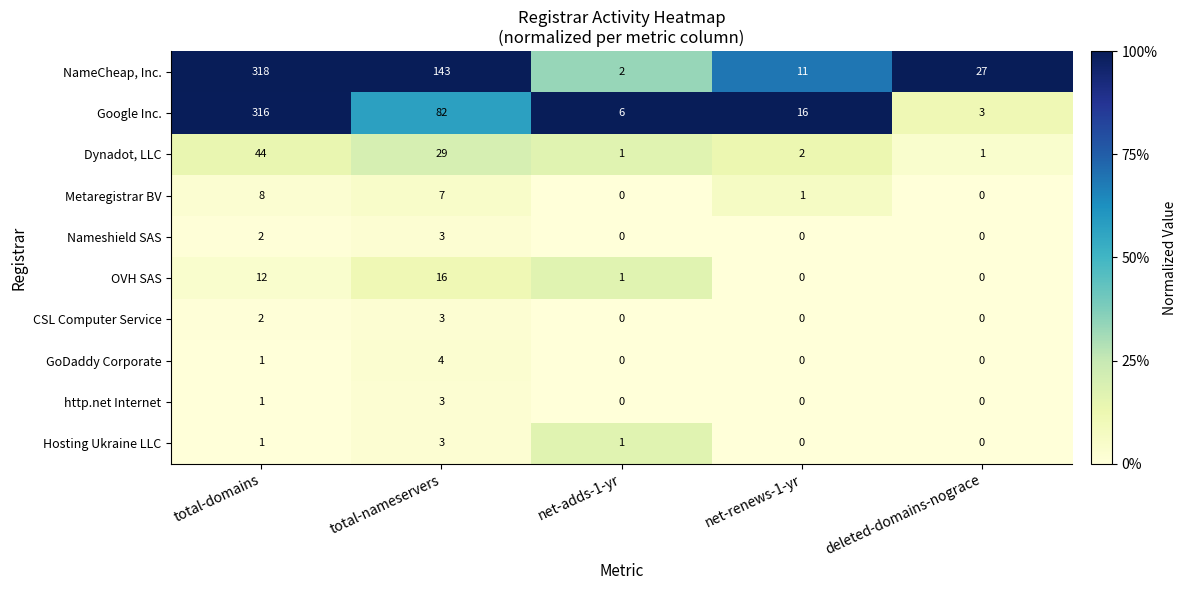

The value of GoDaddy Corporate at total-domains is 1. True or false?

True